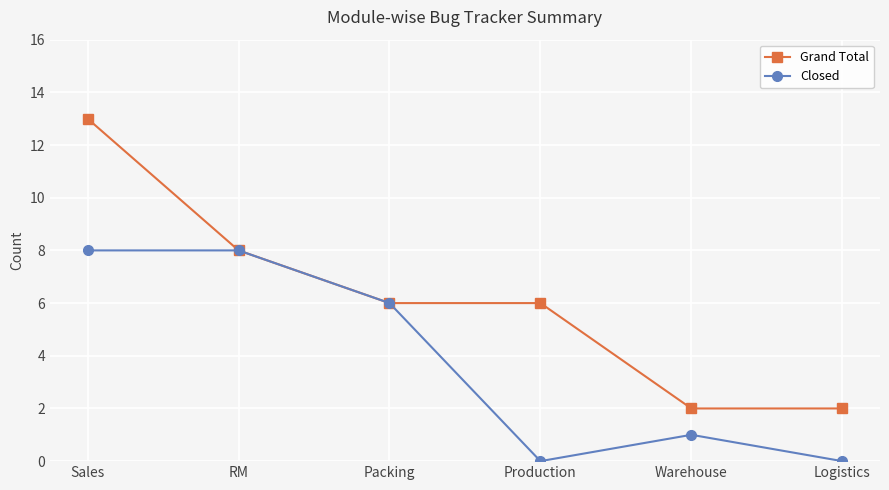

True or false: Grand Total has more than 2 interior local peaks.

False